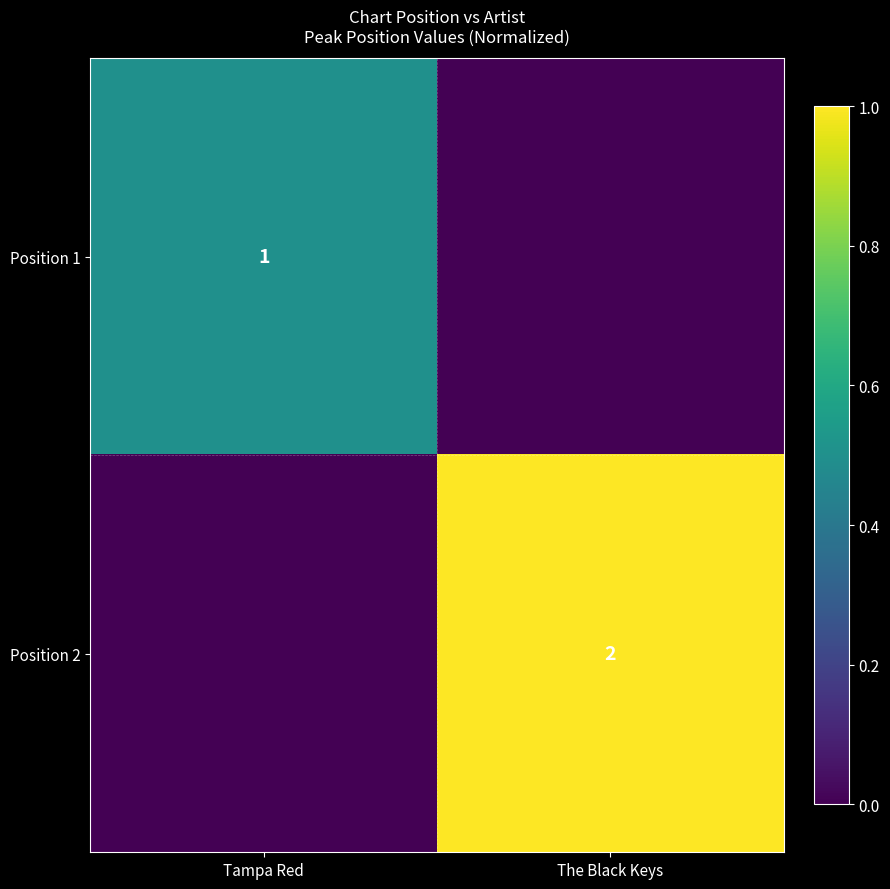

Is the value of Position 2 at The Black Keys greater than the value of Position 1 at Tampa Red?

Yes